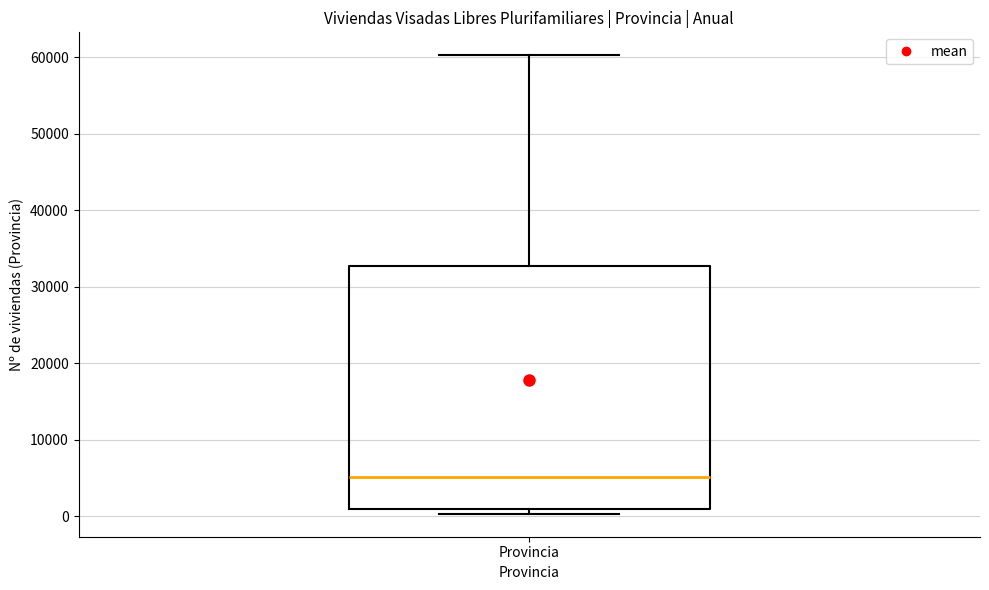

Where does the upper whisker of the box for Provincia end on the y-axis? The values are not printed on the chart, so give them approximately, as read against the axis.

60000